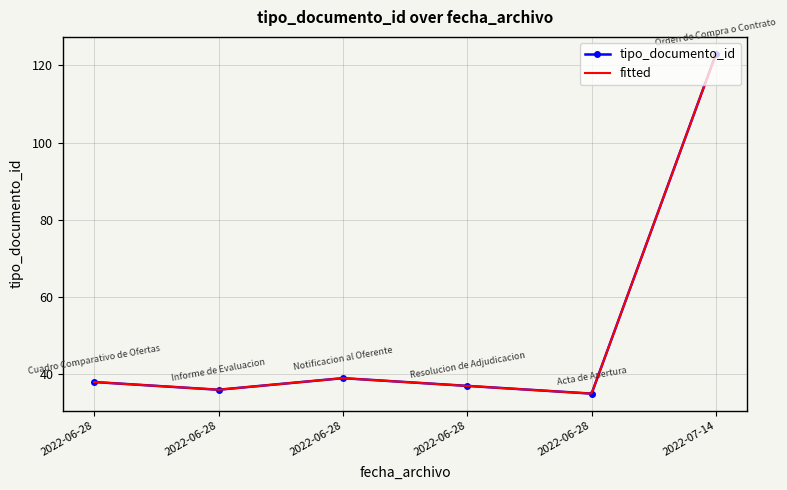

Where is the first local minimum?

2022-06-28 09:08:46